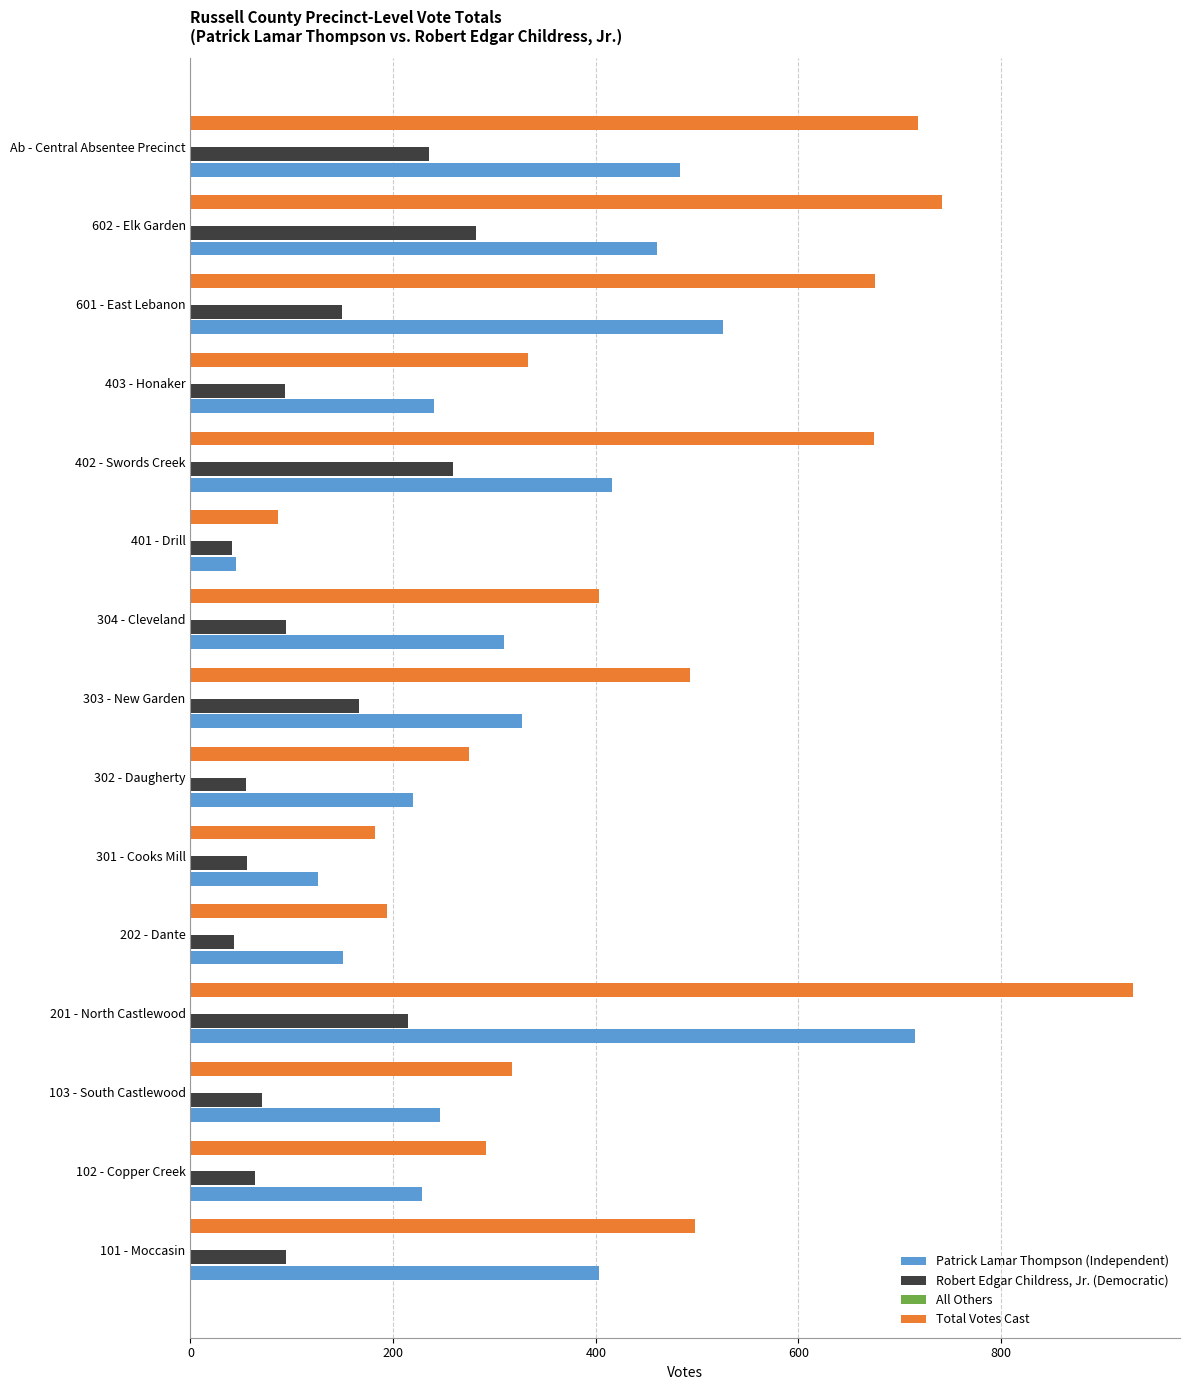

Which series changed the most between 202 - Dante and 601 - East Lebanon?

Total Votes Cast